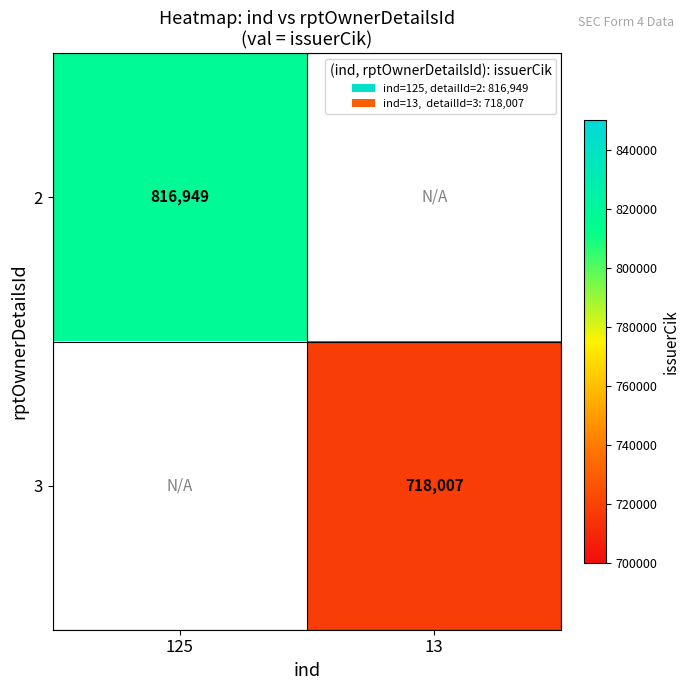

True or false: 3 has a value of 718007 at 13.

True